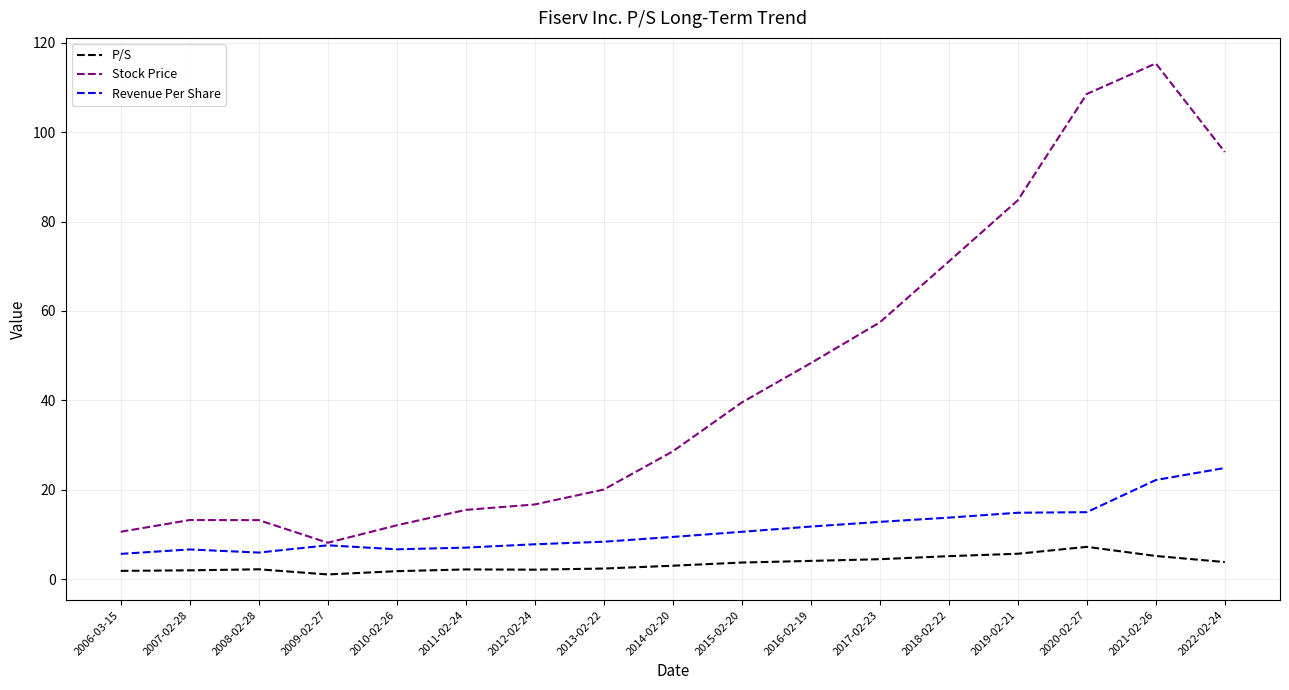

What is the total value across all series at 2020-02-27?

130.8